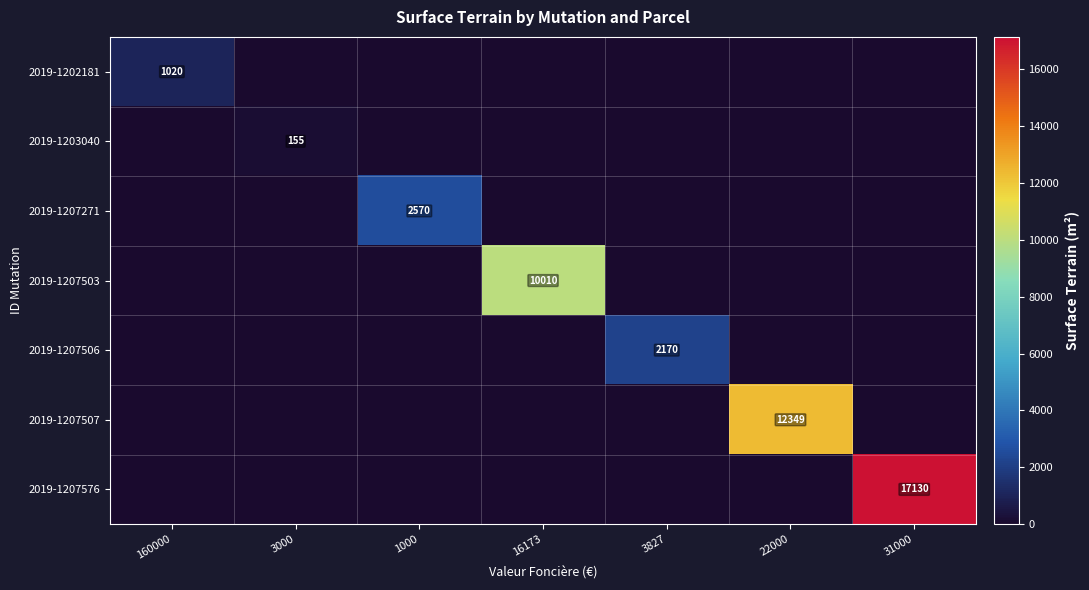

The 2019-1207576 series shows 17130 at 31000. True or false?

True